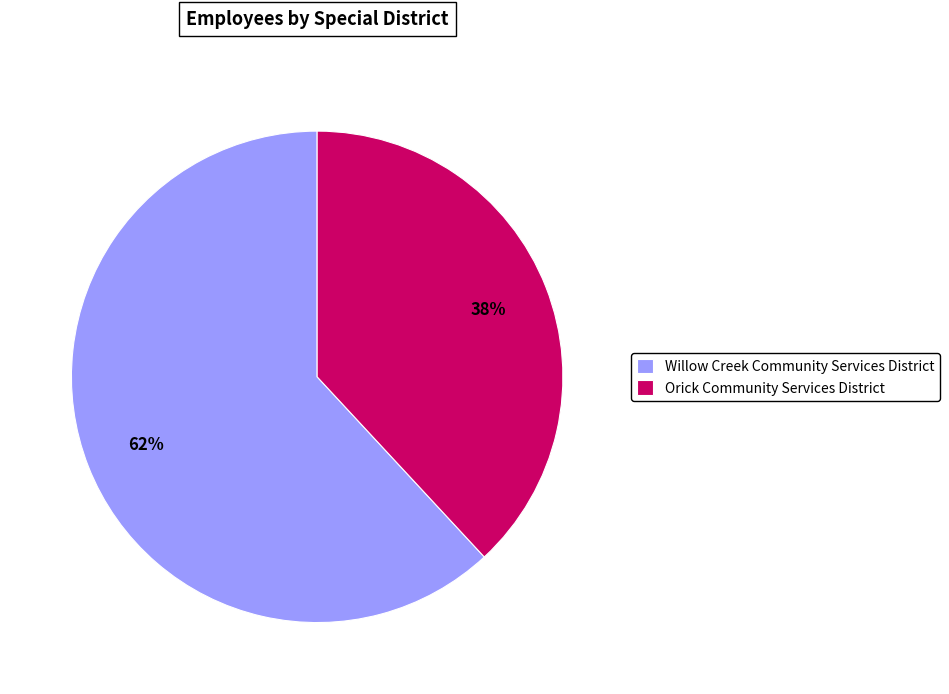

To the nearest percent, what portion does Orick Community Services District represent?

38%